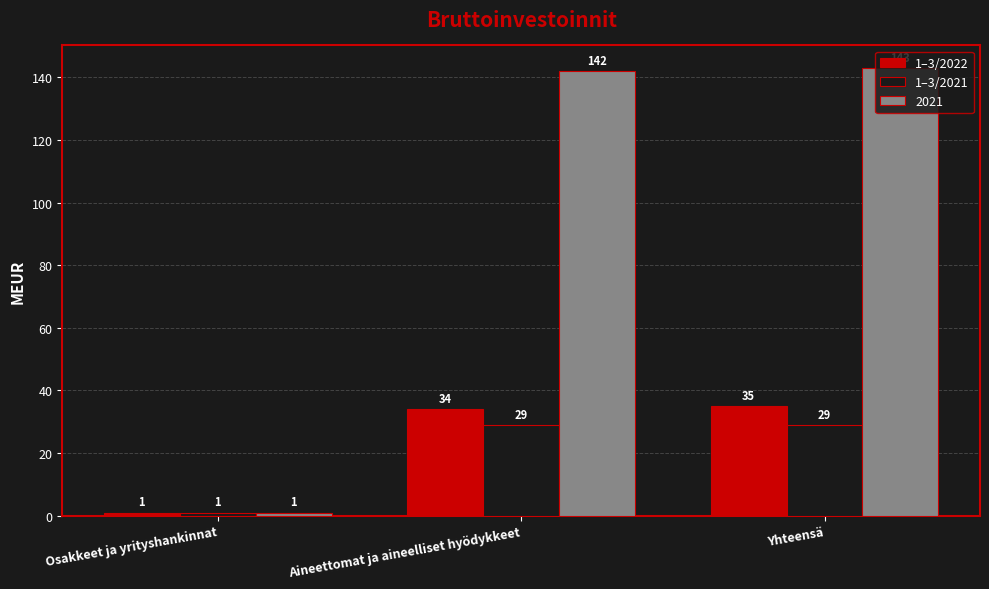

At which label is 1–3/2021 closest to 15?

Osakkeet ja yrityshankinnat